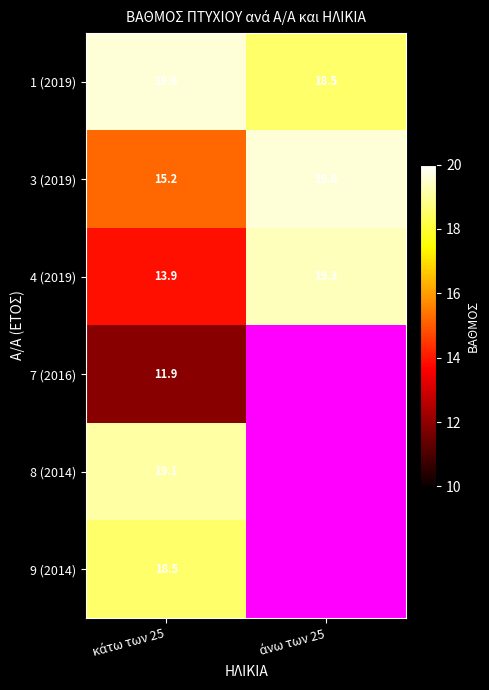

What is the difference between the maximum and minimum values in the 1 (2019) series?

1.1